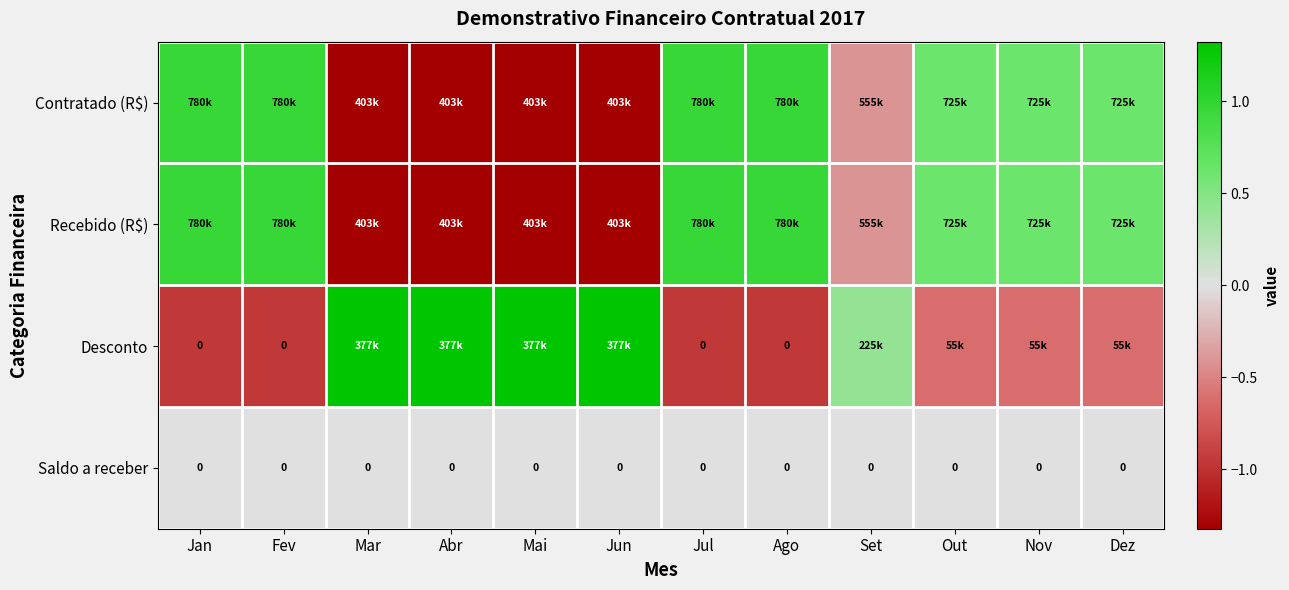

What is the minimum value shown in the chart?

-1.3